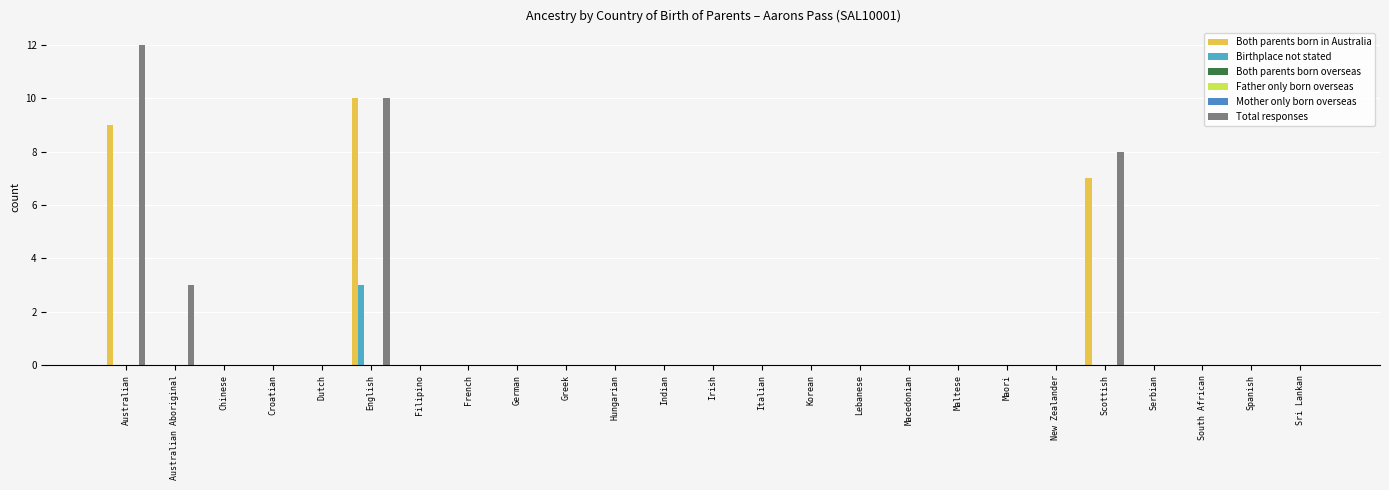

Which series has the largest total across all categories?

Total responses